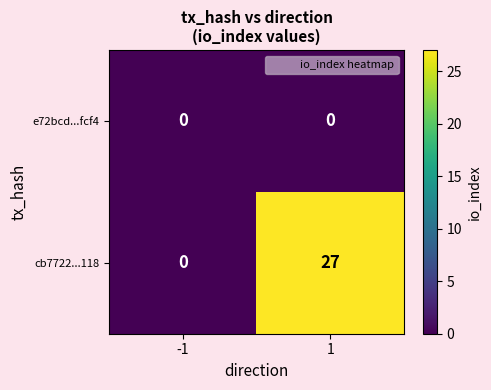

Which category has the highest value across all series?

1